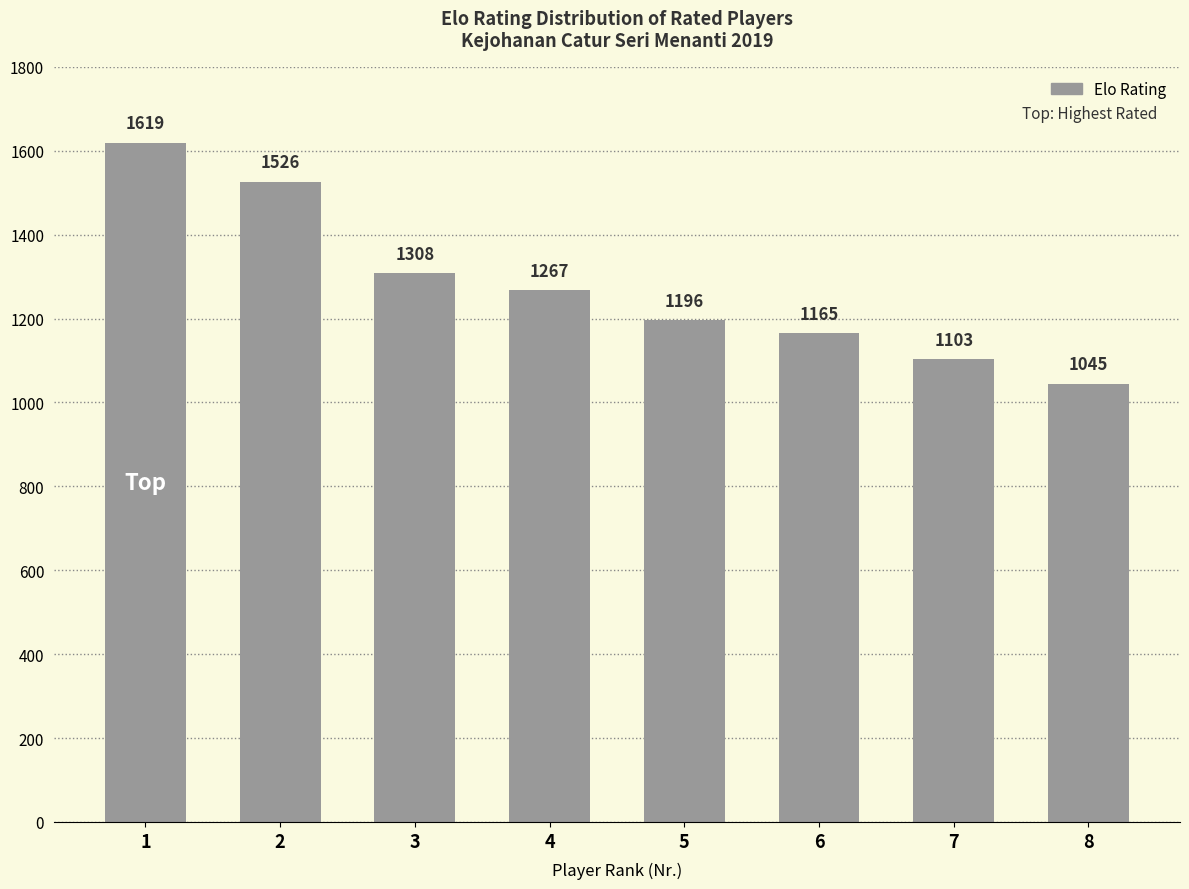

Approximately how many times larger is the value at 5 compared to 4?

0.9